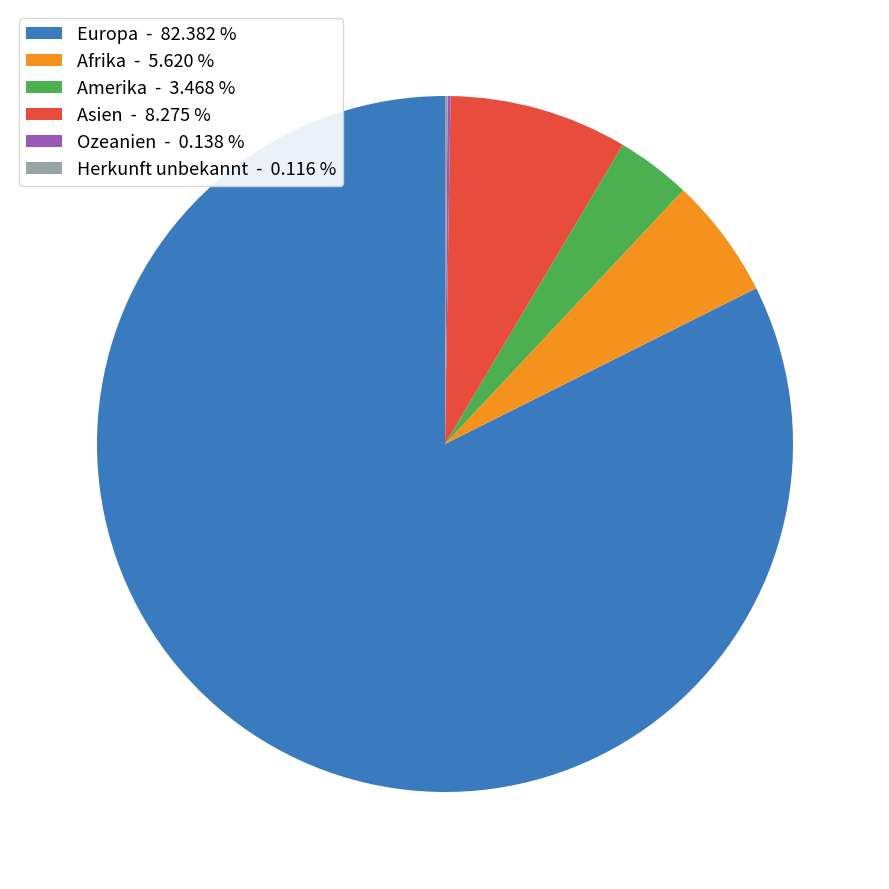

Which category accounts for the majority?

Europa